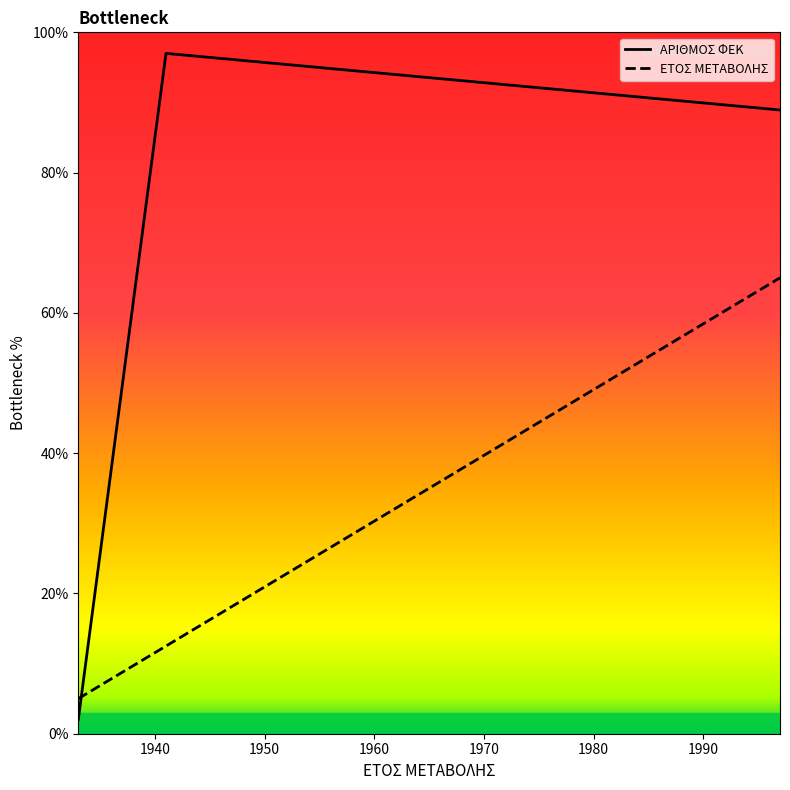

Is the value of ΑΡΙΘΜΟΣ ΦΕΚ at 31/07/1941 greater than the value of ΕΤΟΣ ΜΕΤΑΒΟΛΗΣ at 31/07/1941?

Yes